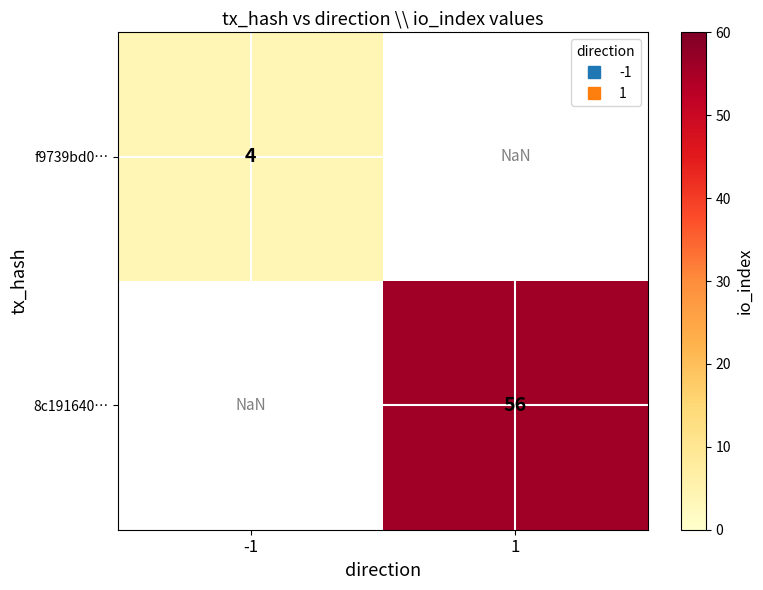

Between -1 and 1, which is larger?

1